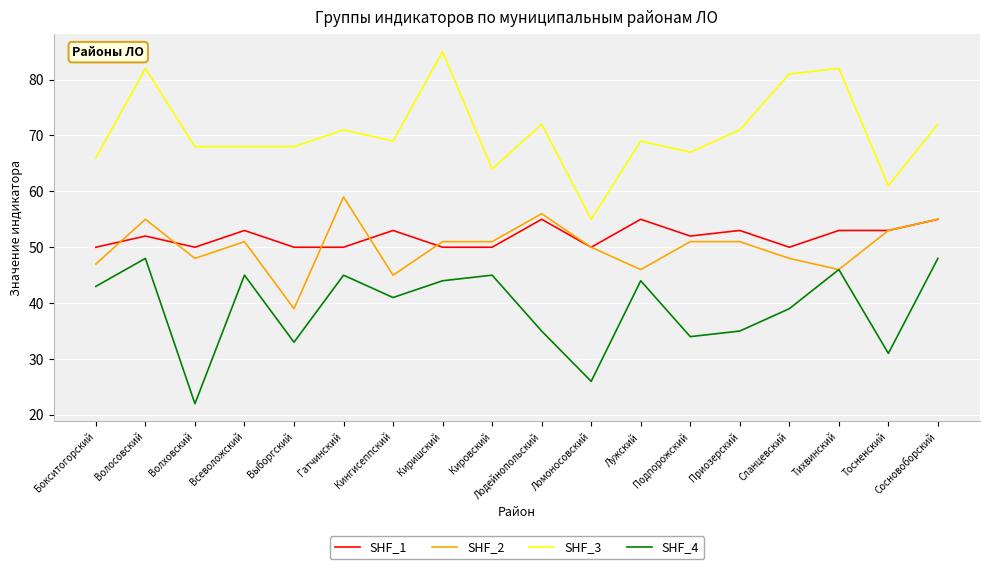

True or false: SHF_3 has a value of 139 at Киришский.

False